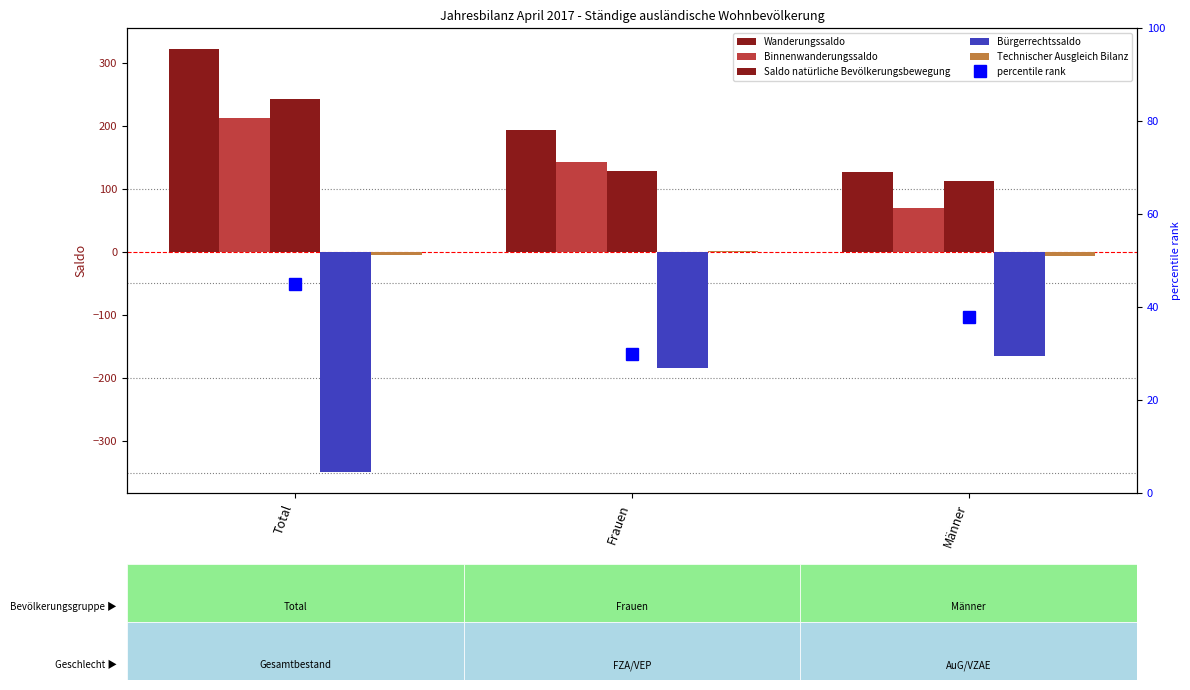

Are the bars horizontal?

No